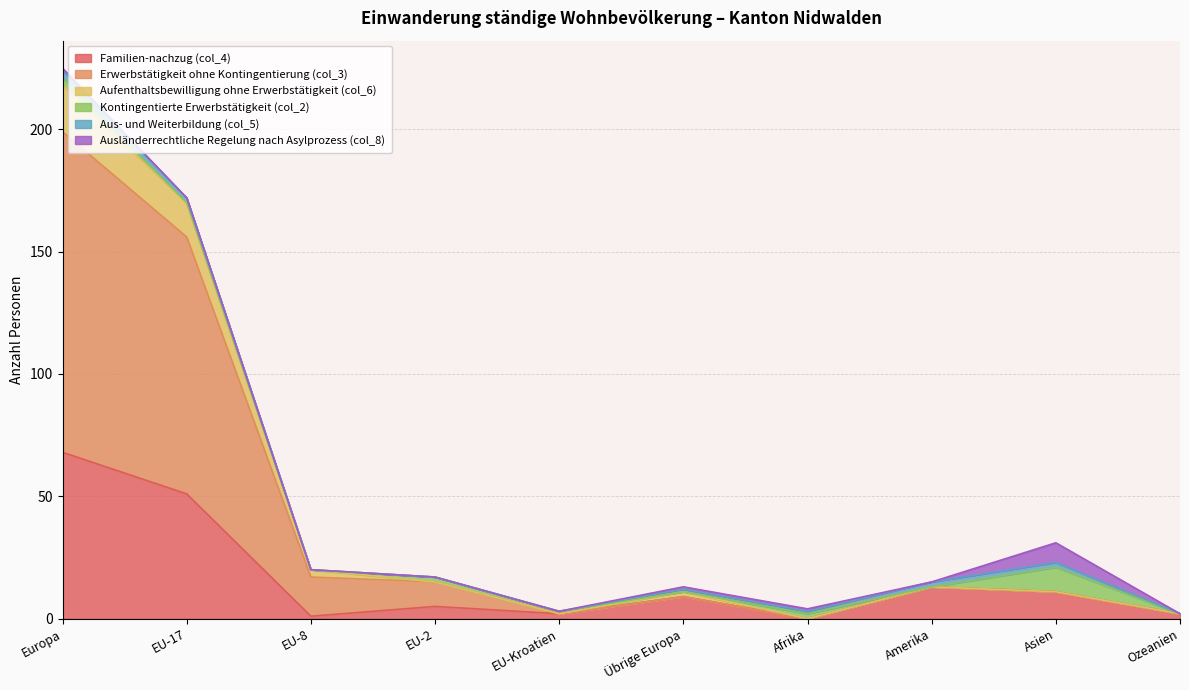

How many data points in Familien-nachzug (col_4) are less than 9?

5